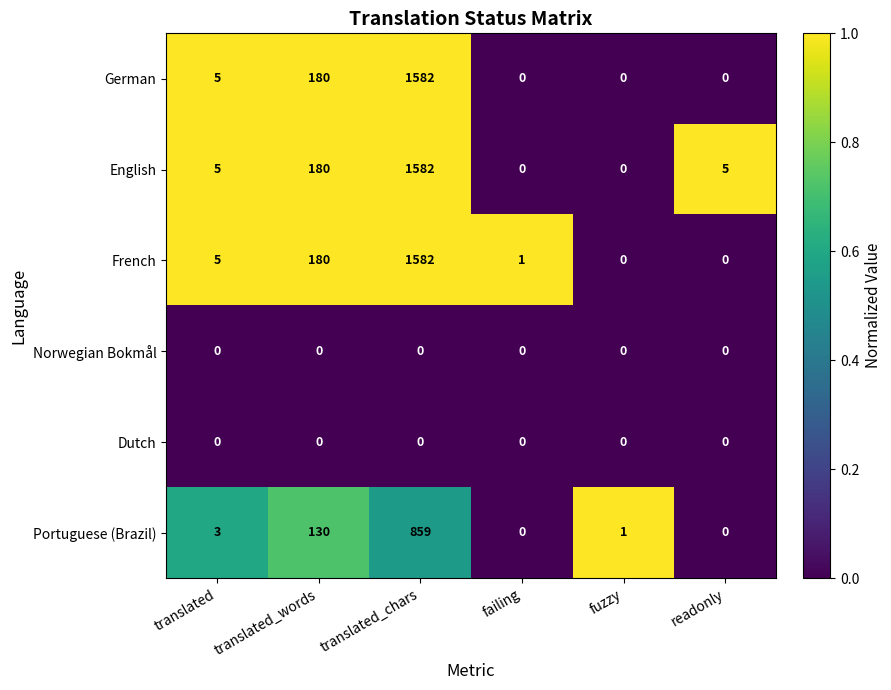

The value of Dutch at failing is 0. True or false?

True